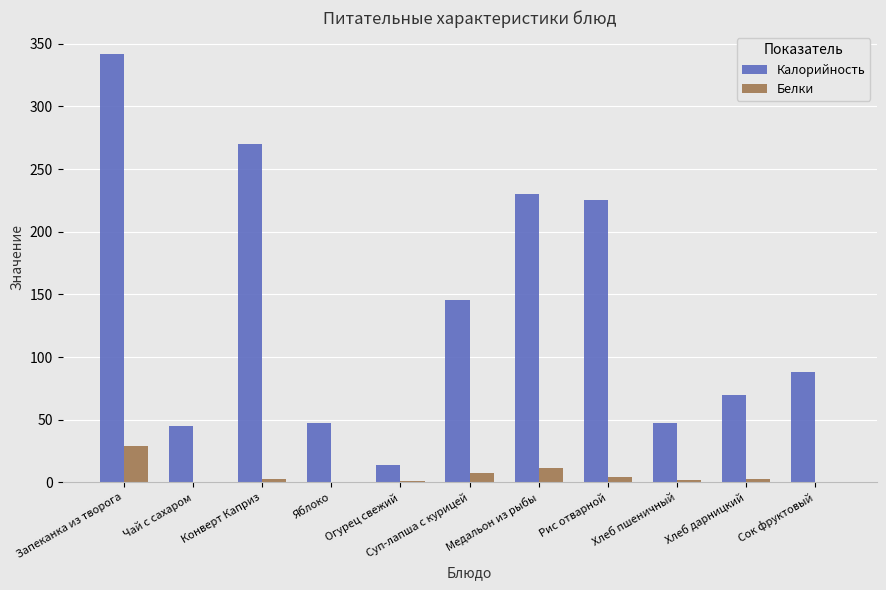

What is the sum of all Калорийность values?

1523.9